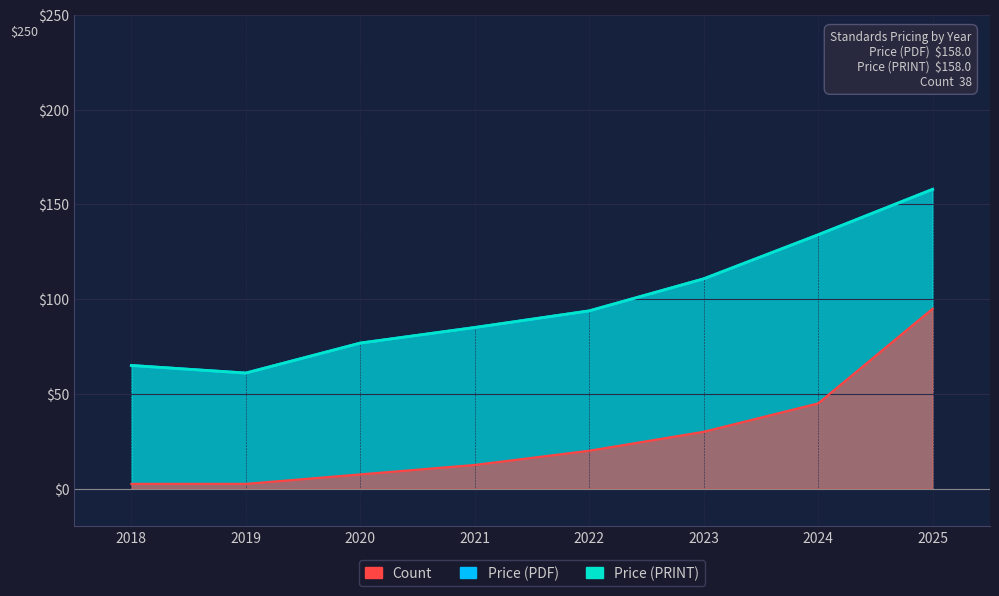

Which series has the largest total across all categories?

Price (PDF)